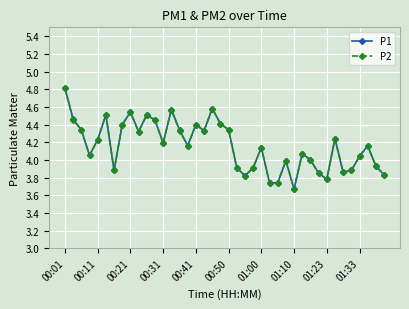

What is the highest value of the P1 series?

4.8